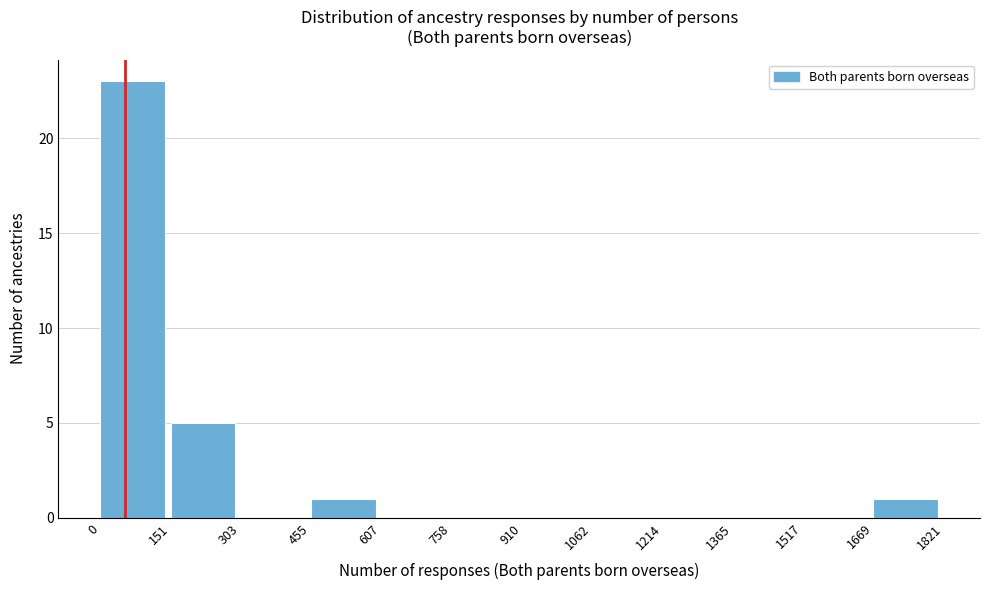

Reading left to right, list every bar in this chart as the range it spans on the x-axis followed by its height. The values are not printed on the chart, so give them approximately, as read against the axis.

0 to 151: 23
151 to 303: 5
303 to 455: 0
455 to 607: 1
607 to 758: 0
758 to 910: 0
910 to 1062: 0
1062 to 1214: 0
1214 to 1365: 0
1365 to 1517: 0
1517 to 1669: 0
1669 to 1821: 1